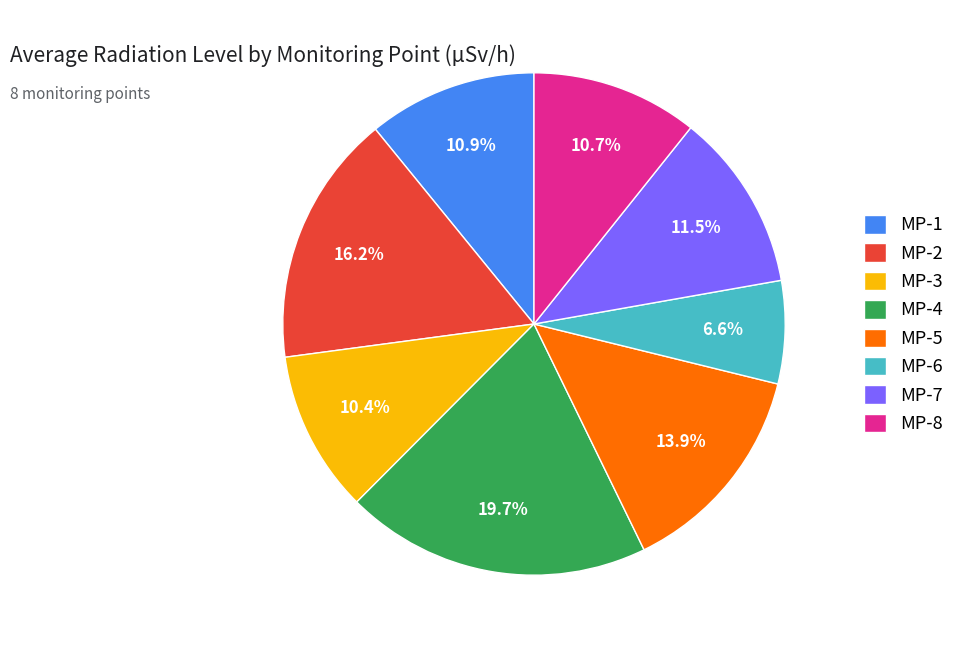

To the nearest percent, what is the combined percentage of MP-3 and MP-2?

27%